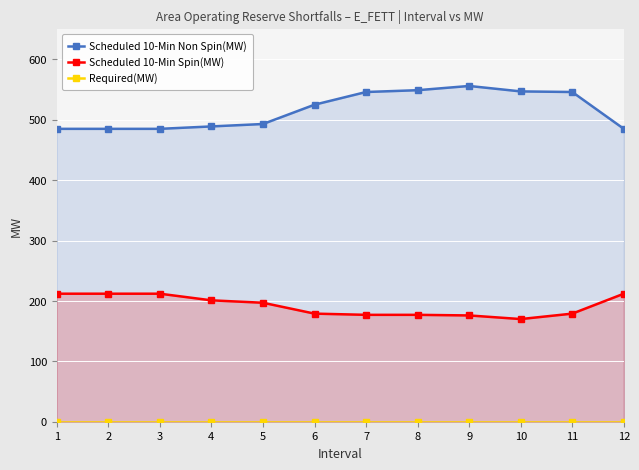

Rank the categories by Scheduled 10-Min Non Spin(MW) value from highest to lowest.

9, 8, 10, 7, 11, 6, 5, 4, 1, 2, 3, 12